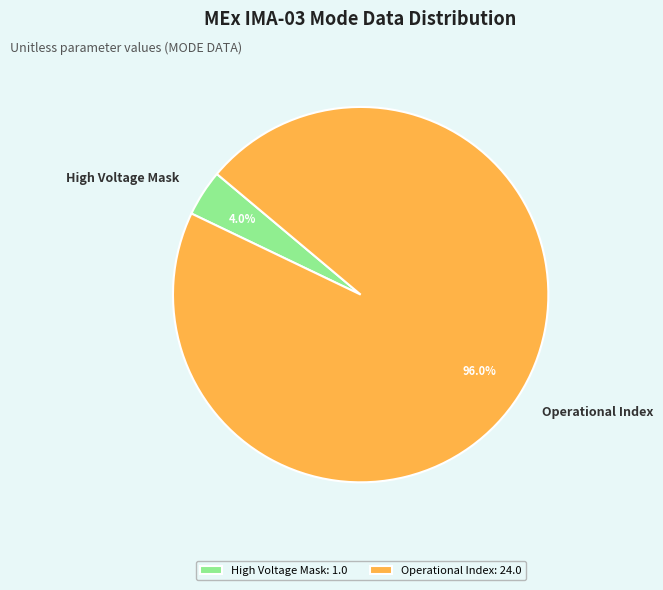

Between High Voltage Mask and Operational Index, which is larger?

Operational Index